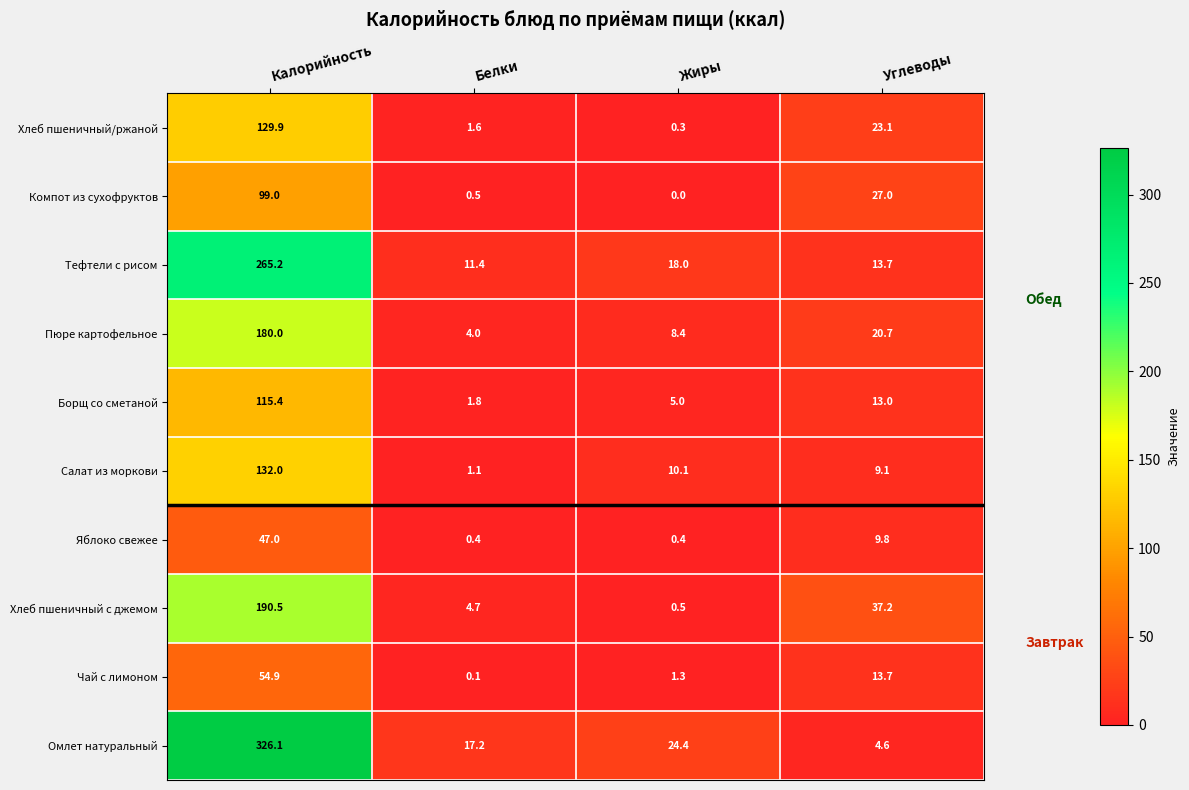

Which series has the largest total across all categories?

Омлет натуральный